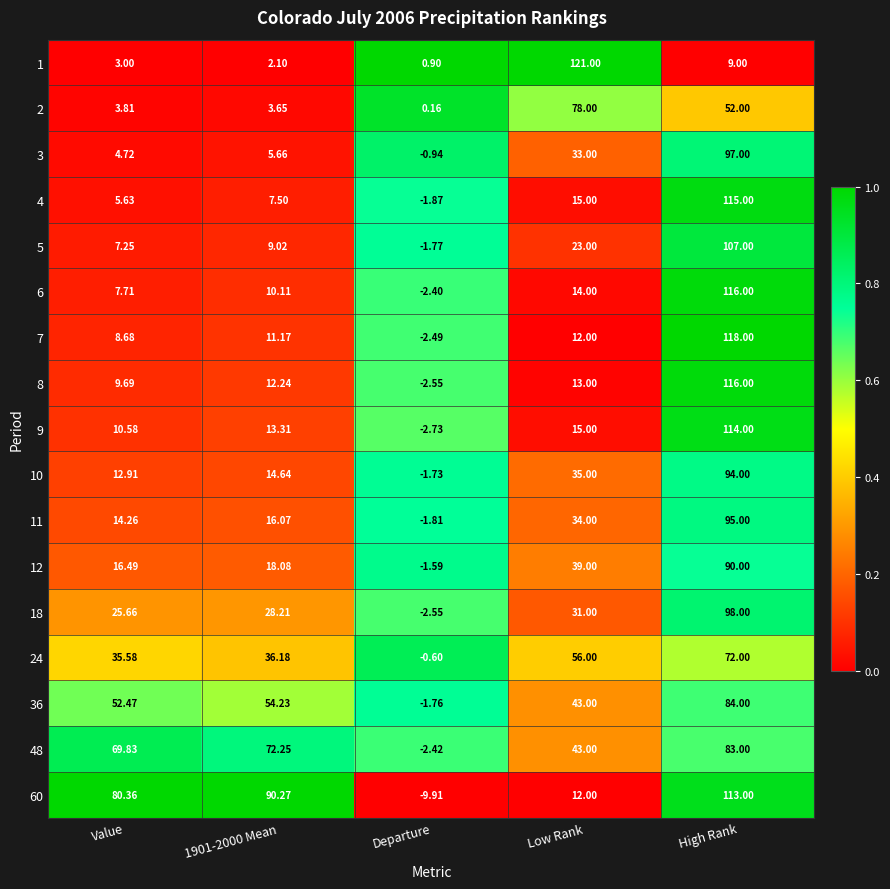

Where is 7 nearest to the value 57?

Low Rank